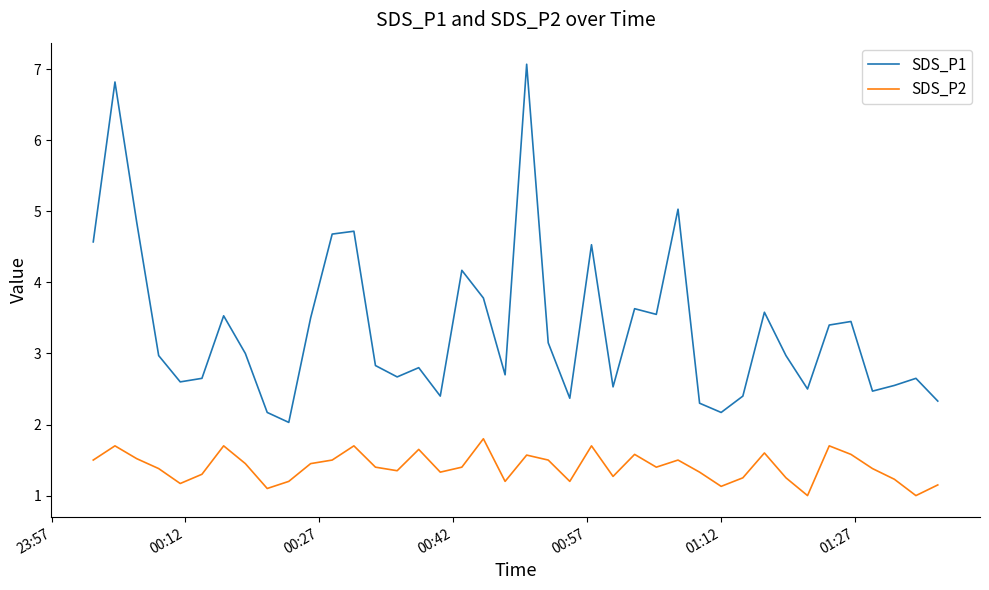

Rank the series by their maximum value, from highest to lowest.

SDS_P1, SDS_P2